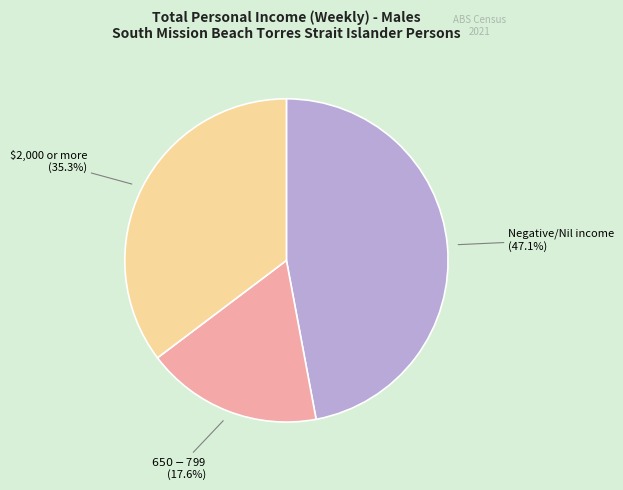

Which category has the smallest portion of the pie?

$650-$799